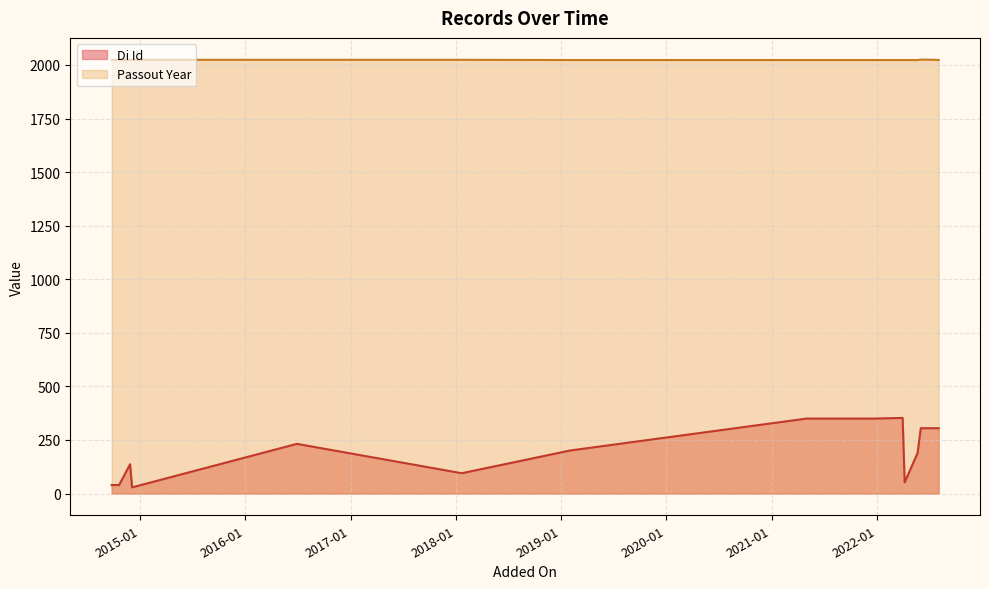

Does the chart have visible grid lines?

Yes